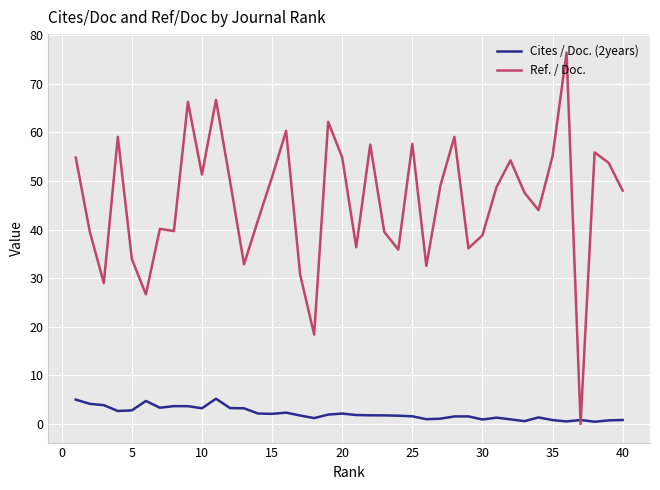

What is the highest value of the Ref. / Doc. series?

76.4